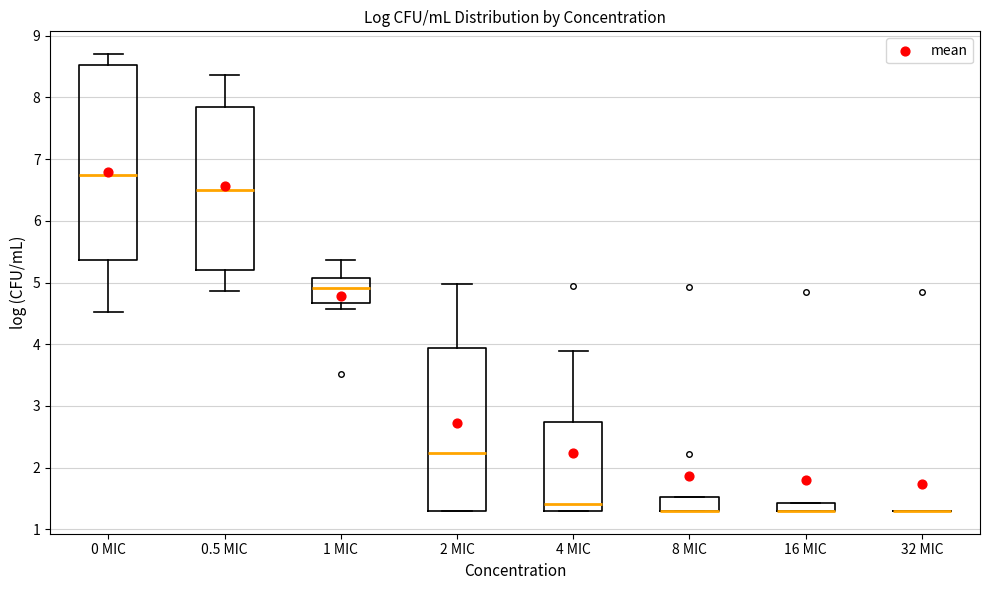

Which box is the tallest, from its lower edge to its upper edge?

0 MIC